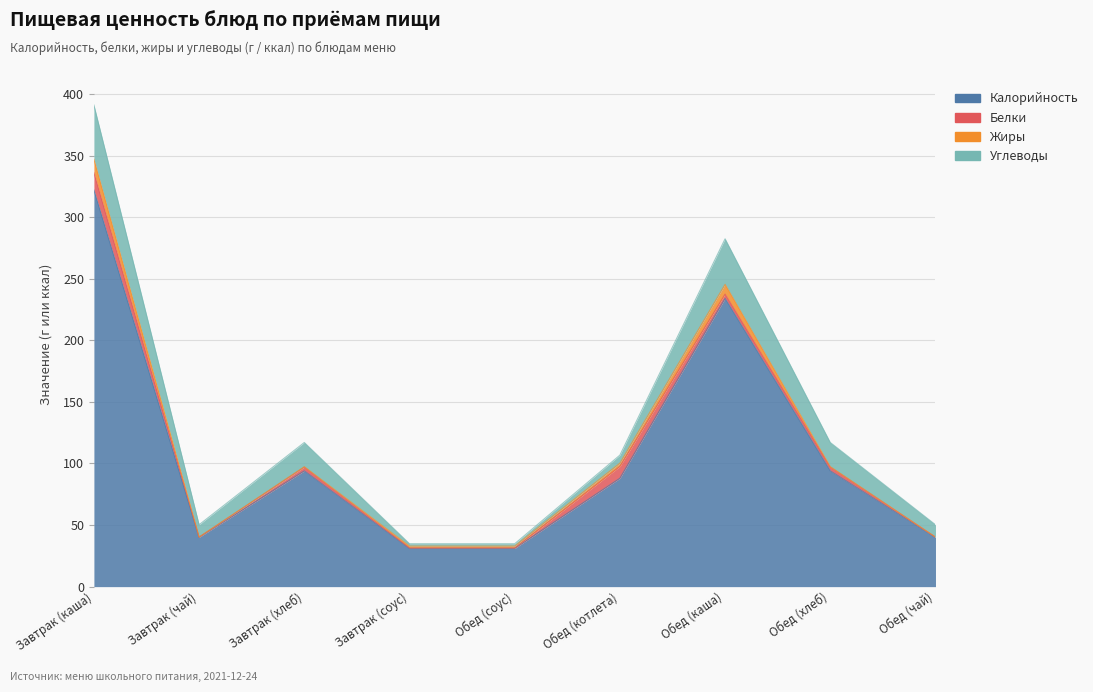

Count the number of categories in the chart.

9